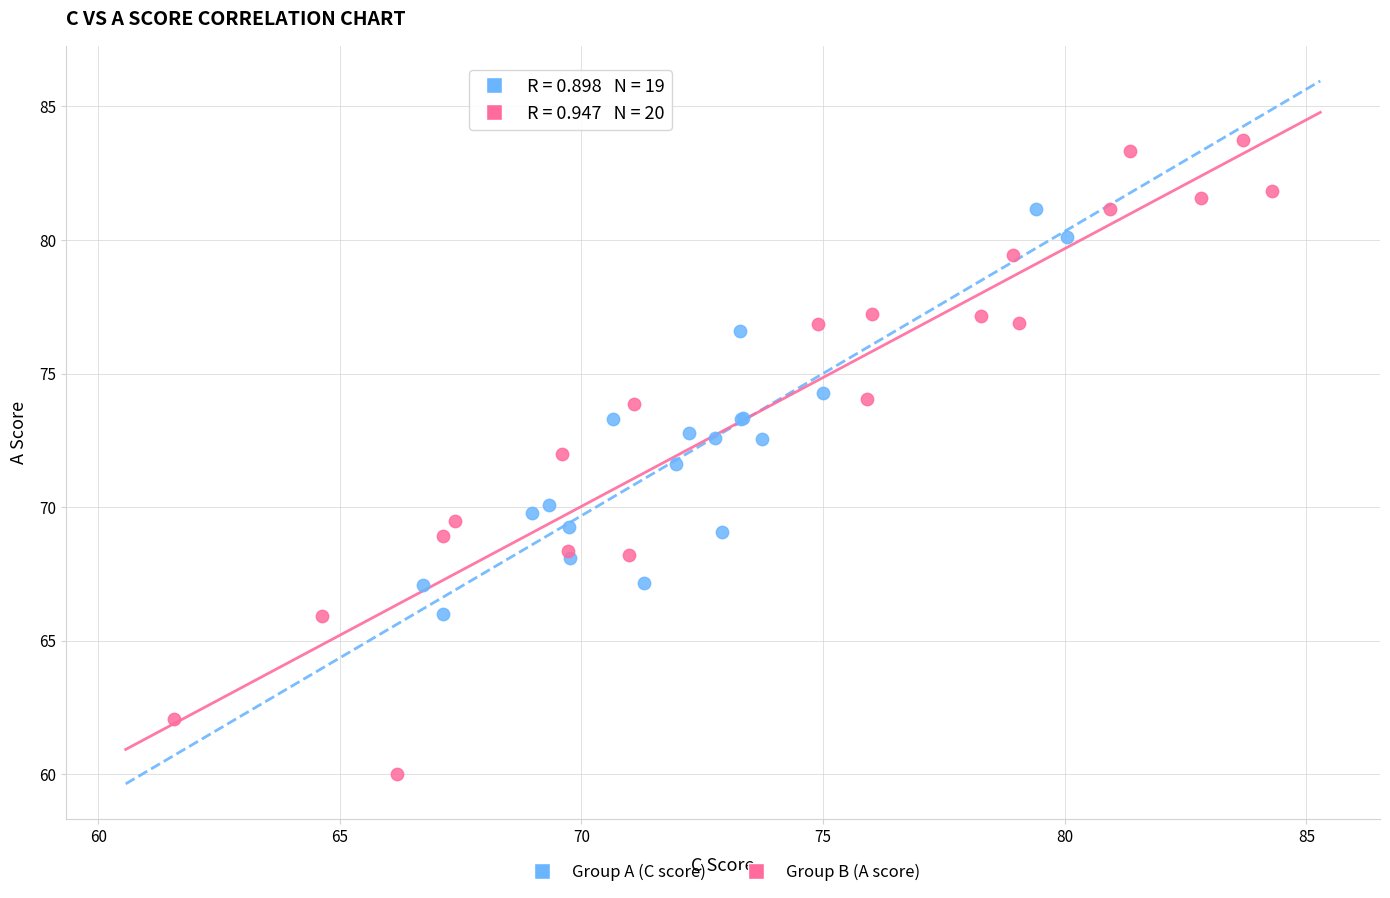

Which series reaches the maximum Y coordinate?

Group B (A score)